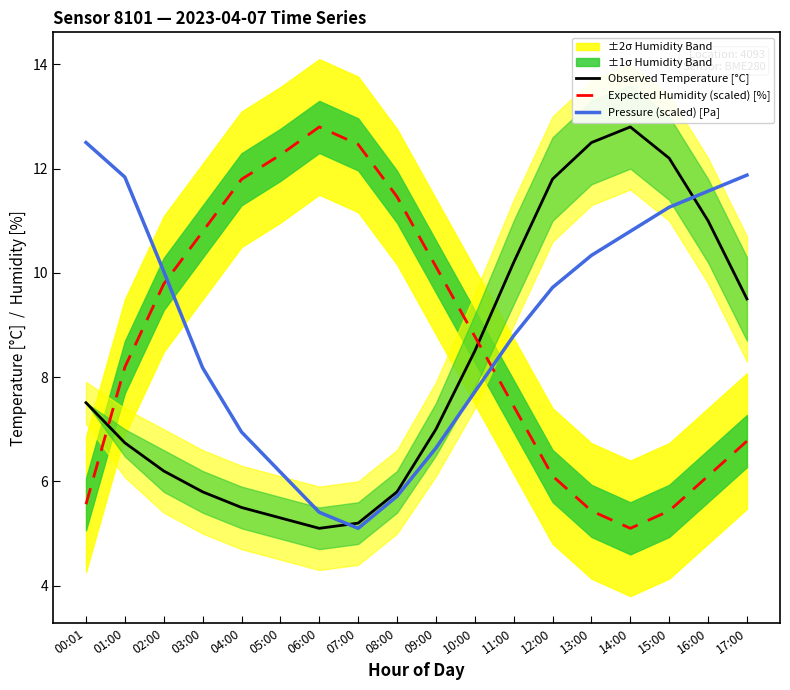

True or false: Observed Temperature [°C] has more than 2 points higher than both neighbors.

False